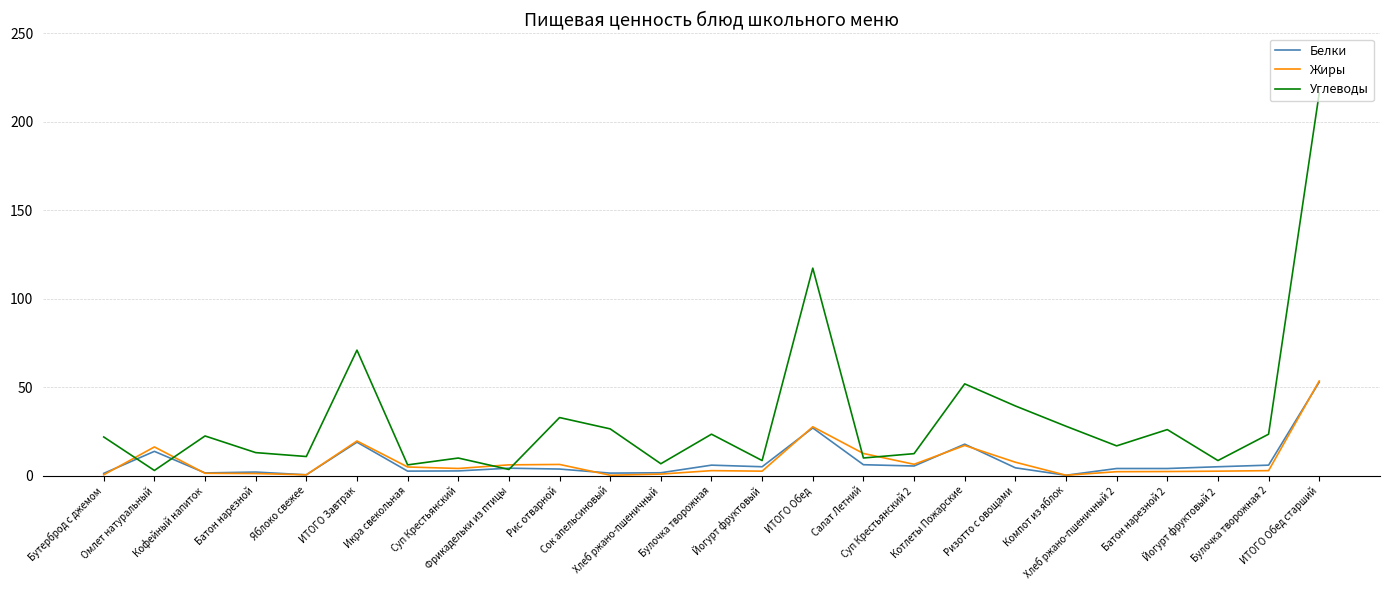

Does the chart display data point markers on the line(s)?

No